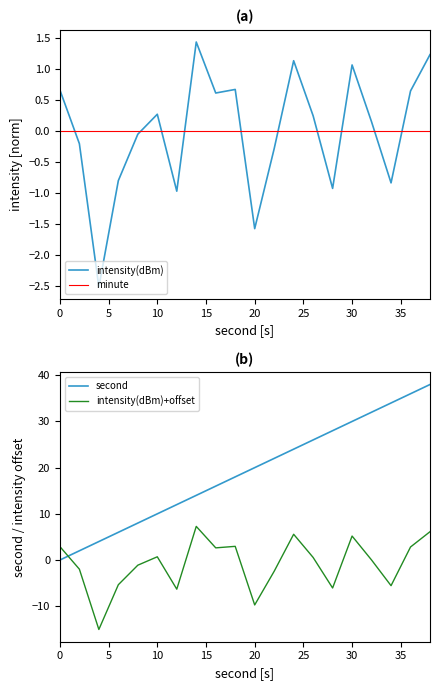

True or false: intensity(dBm) has a value of 1.9 at 30.

False